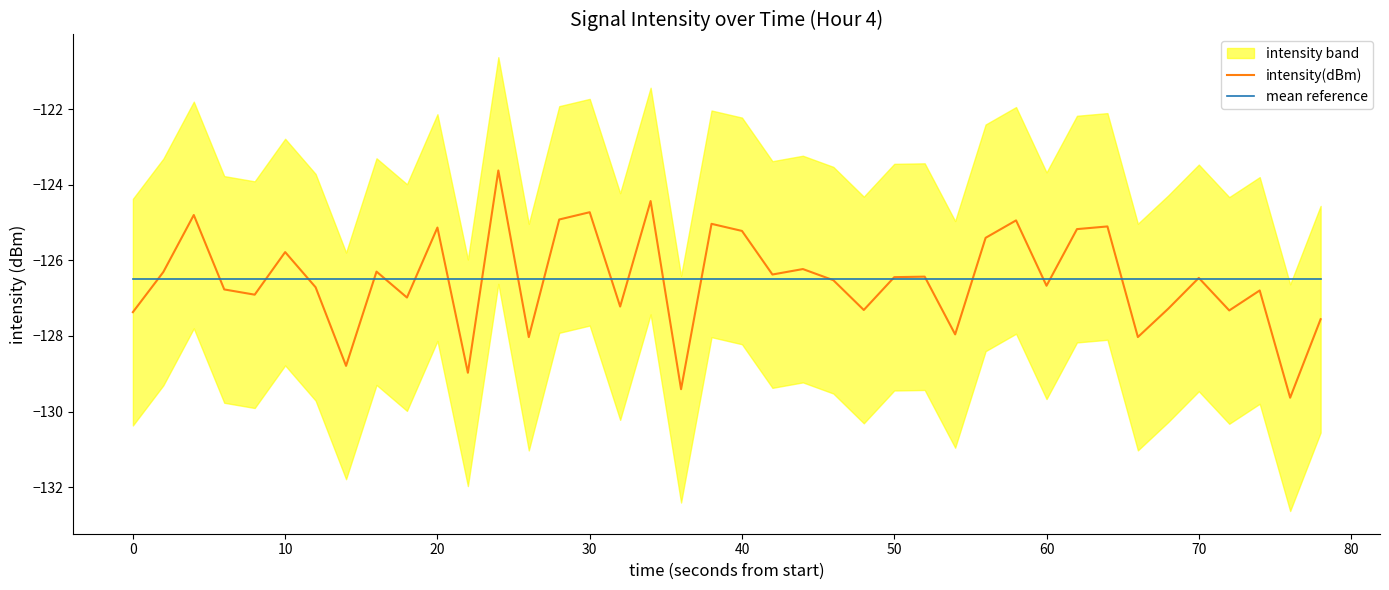

True or false: intensity(dBm) has a value of -219.3 at 70.

False